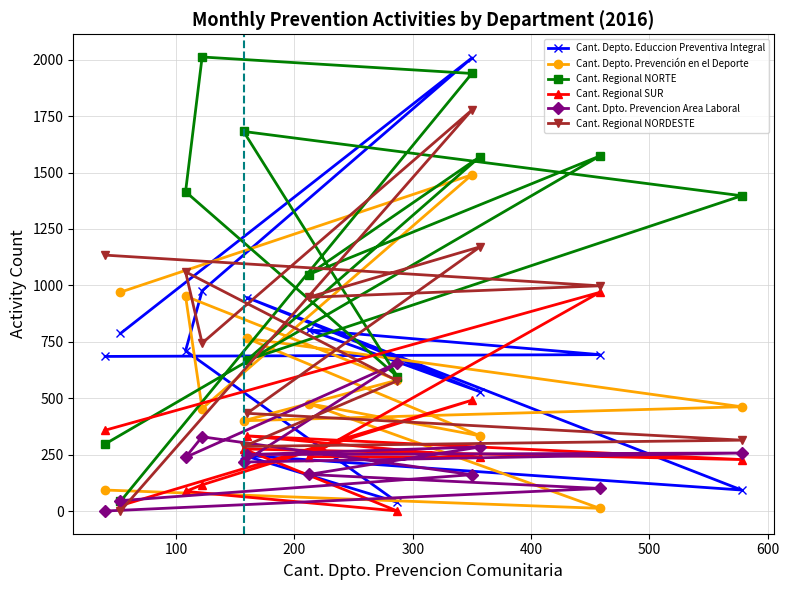

How many data points in Cant. Depto. Prevención en el Deporte are less than 476?

6